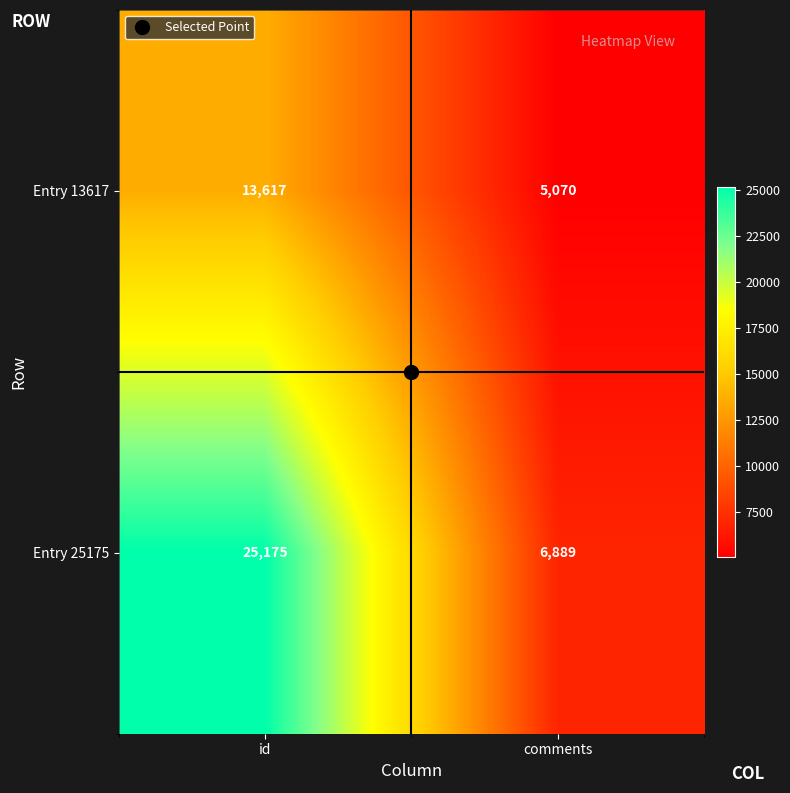

Which series has the largest total across all categories?

Entry 25175